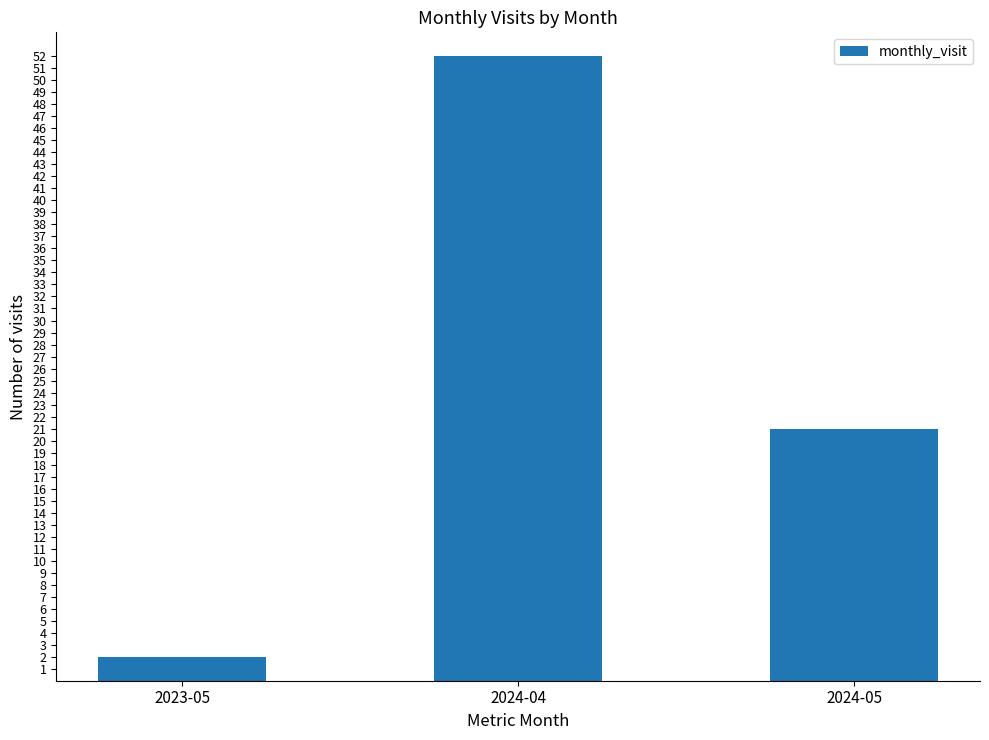

Reading left to right, transcribe all the data shown in this chart.

2	52	21